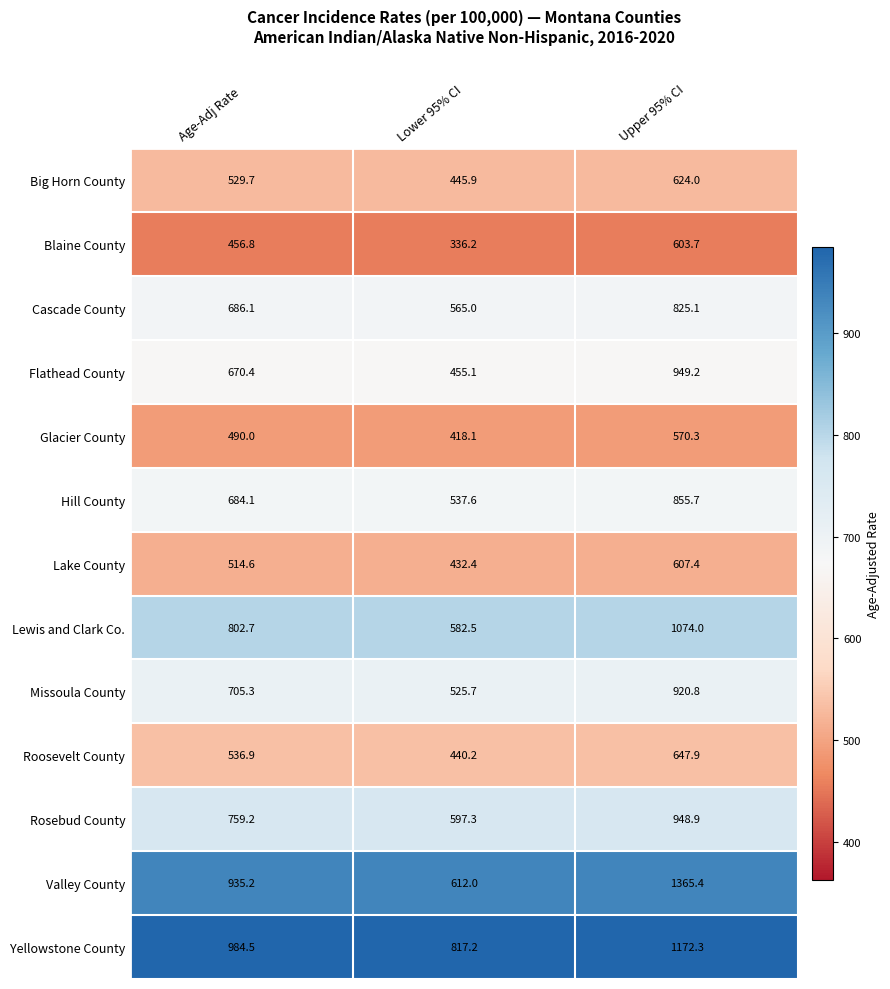

What is the difference between the maximum and minimum values in the Flathead County series?

494.1